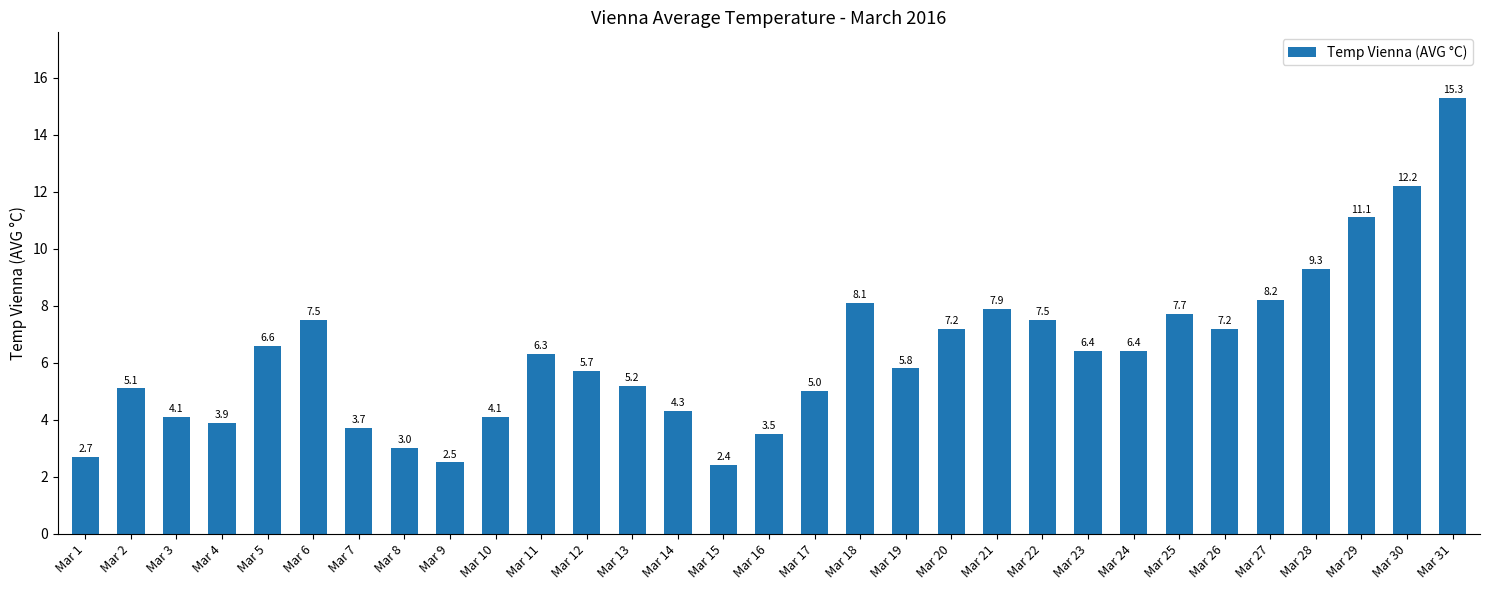

What is the ratio of the value at Mar 20 to the value at Mar 19?

1.2